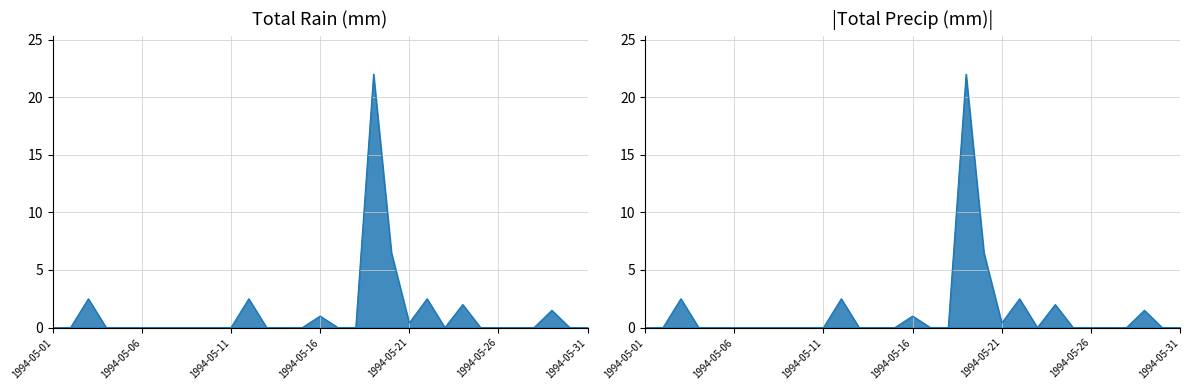

True or false: Total Rain (mm) has a value of -12.2 at 1994-05-23.

False